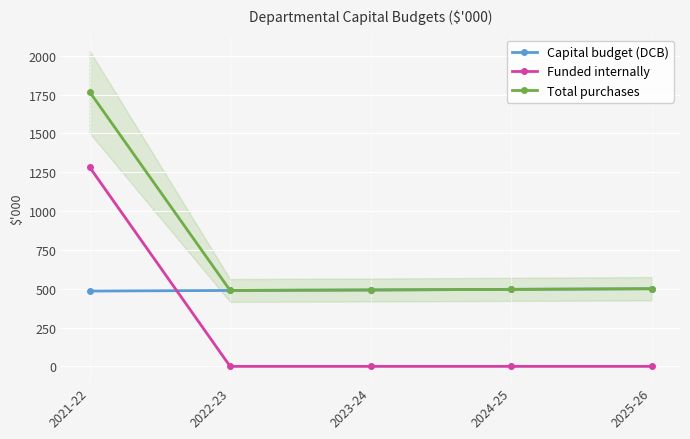

What is the label of the 3rd point from the left?

2023-24